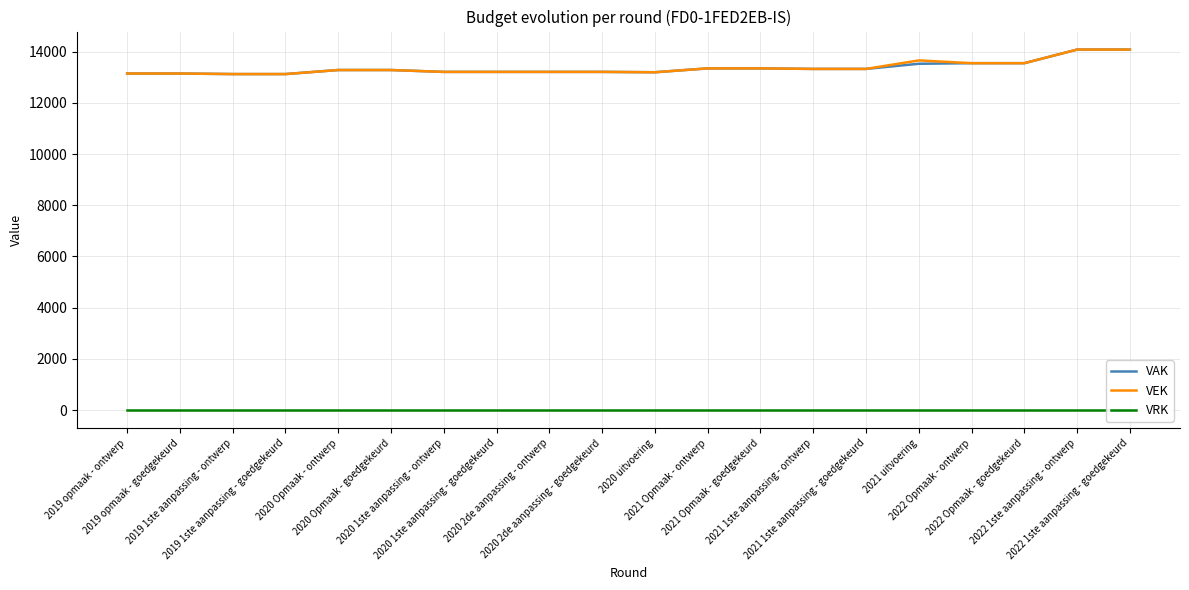

True or false: VEK has a value of 20988 at 2019 1ste aanpassing - goedgekeurd.

False